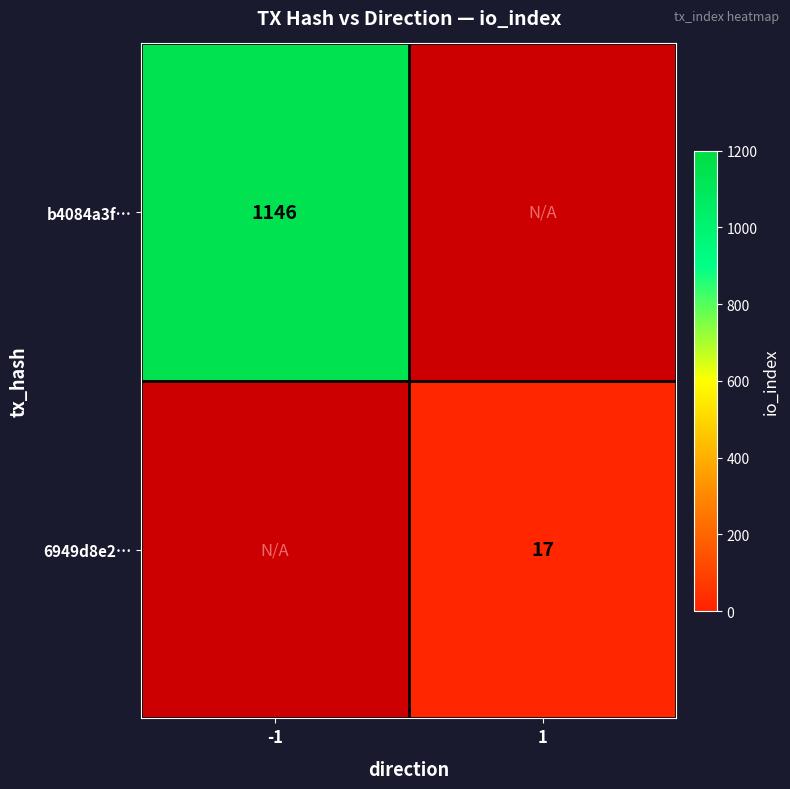

The value of 6949d8e2… at 1 is 17. True or false?

True